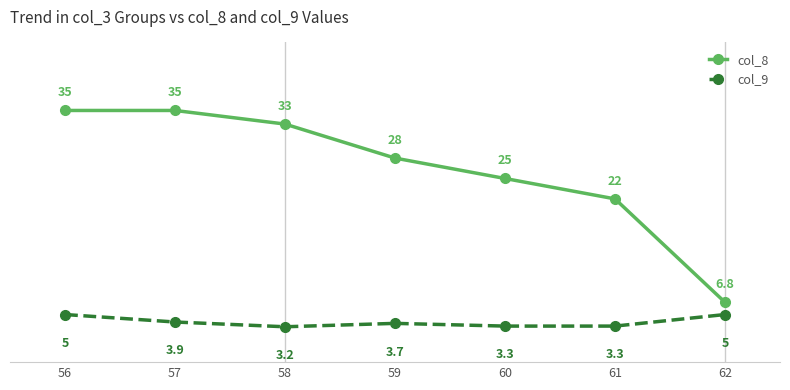

What is the difference between the col_8 values at 62 and 56?

28.2